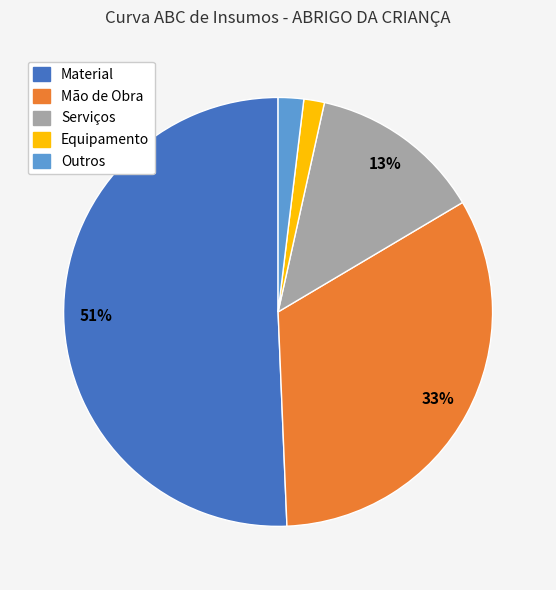

Count the number of slices in the pie.

5